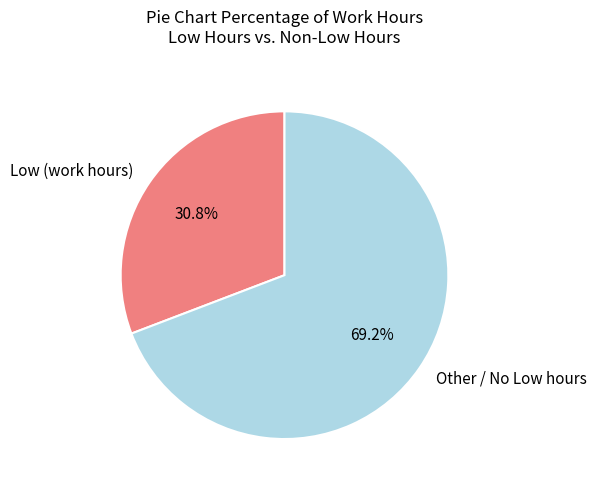

Which has a higher value, Other / No Low hours or Low (work hours)?

Other / No Low hours